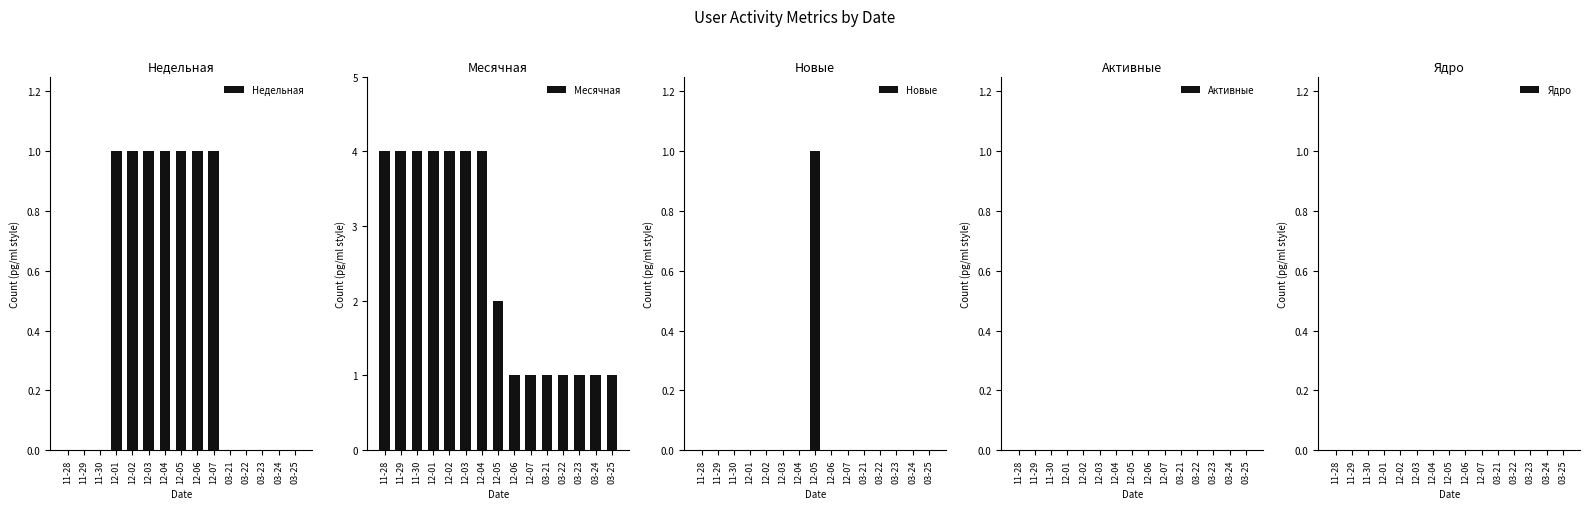

Reading left to right, extract all data points from this chart.

Недельная: 11-28=0	11-29=0	11-30=0	12-01=1	12-02=1	12-03=1	12-04=1	12-05=1	12-06=1	12-07=1	03-21=0	03-22=0	03-23=0	03-24=0	03-25=0
Месячная: 11-28=4	11-29=4	11-30=4	12-01=4	12-02=4	12-03=4	12-04=4	12-05=2	12-06=1	12-07=1	03-21=1	03-22=1	03-23=1	03-24=1	03-25=1
Новые: 11-28=0	11-29=0	11-30=0	12-01=0	12-02=0	12-03=0	12-04=0	12-05=1	12-06=0	12-07=0	03-21=0	03-22=0	03-23=0	03-24=0	03-25=0
Активные: 11-28=0	11-29=0	11-30=0	12-01=0	12-02=0	12-03=0	12-04=0	12-05=0	12-06=0	12-07=0	03-21=0	03-22=0	03-23=0	03-24=0	03-25=0
Ядро: 11-28=0	11-29=0	11-30=0	12-01=0	12-02=0	12-03=0	12-04=0	12-05=0	12-06=0	12-07=0	03-21=0	03-22=0	03-23=0	03-24=0	03-25=0